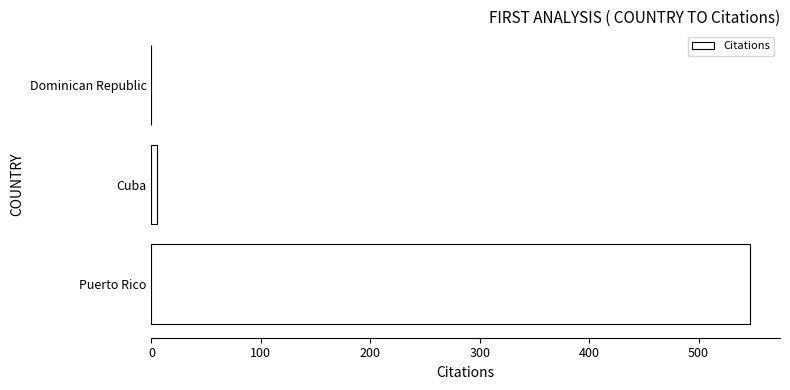

Reading bottom to top, what are all the values shown in this chart?

Puerto Rico=547	Cuba=5	Dominican Republic=0